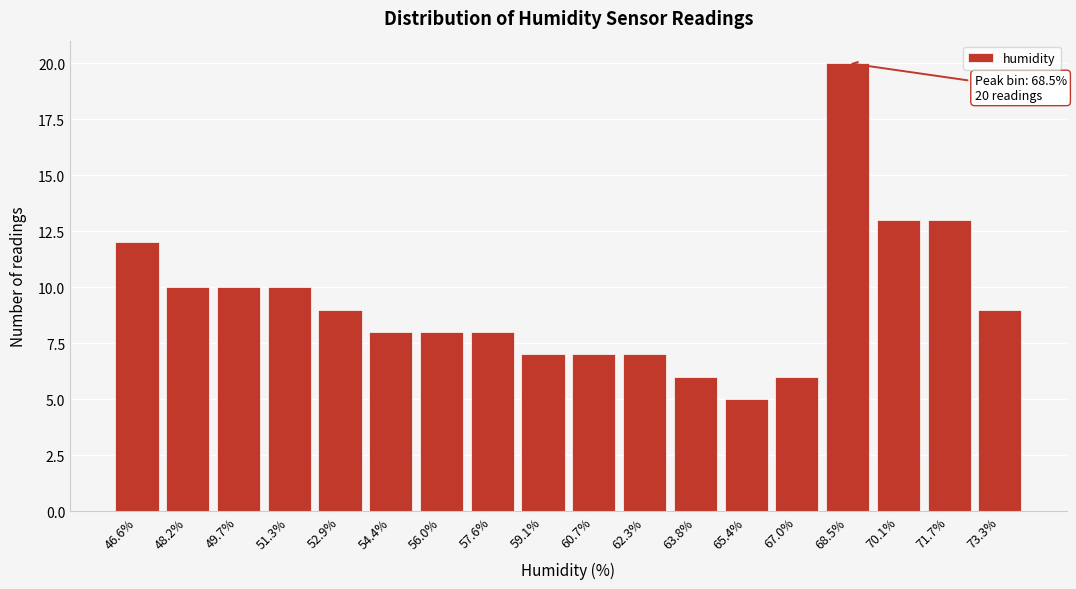

Reading right to left, list all the values displayed in this chart.

9	13	13	20	6	5	6	7	7	7	8	8	8	9	10	10	10	12